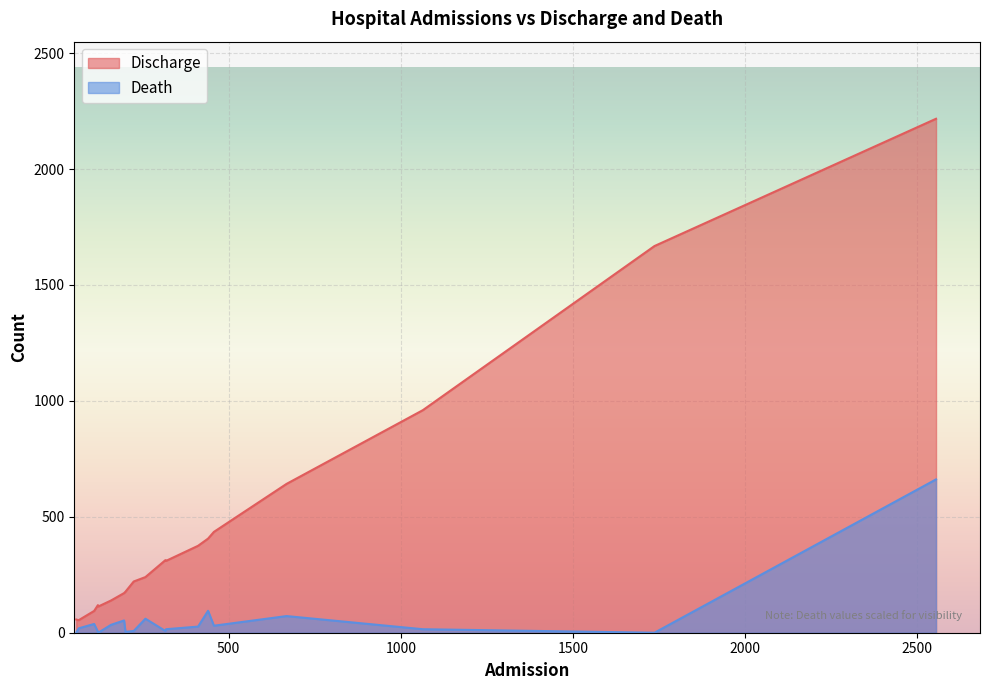

Which series has the largest total across all categories?

Discharge